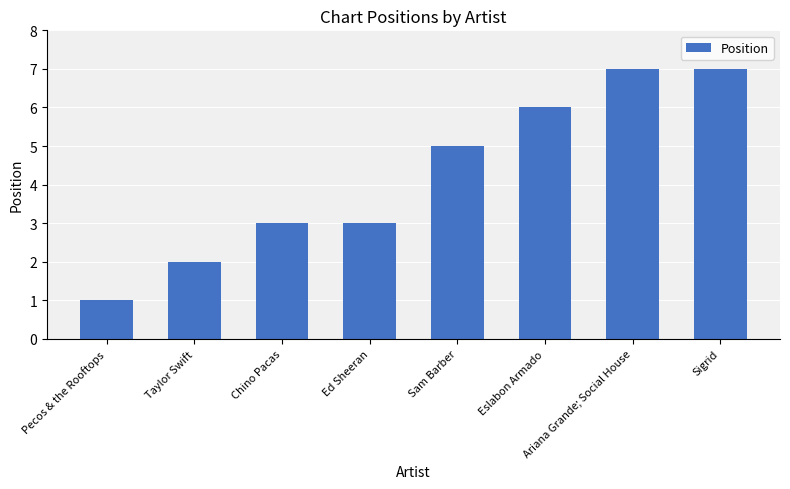

Which has a higher value, Pecos & the Rooftops or Taylor Swift?

Taylor Swift